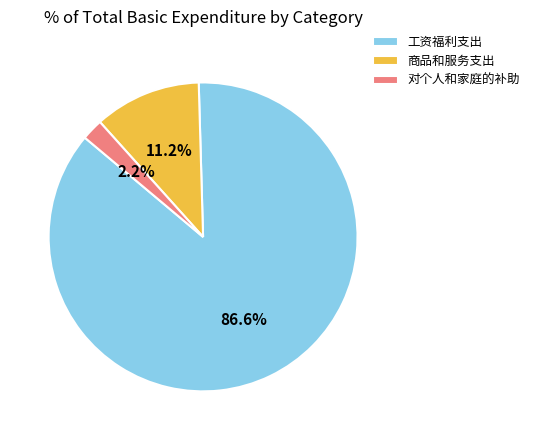

Combined, what portion of the pie is 商品和服务支出 and 对个人和家庭的补助?

13.4%